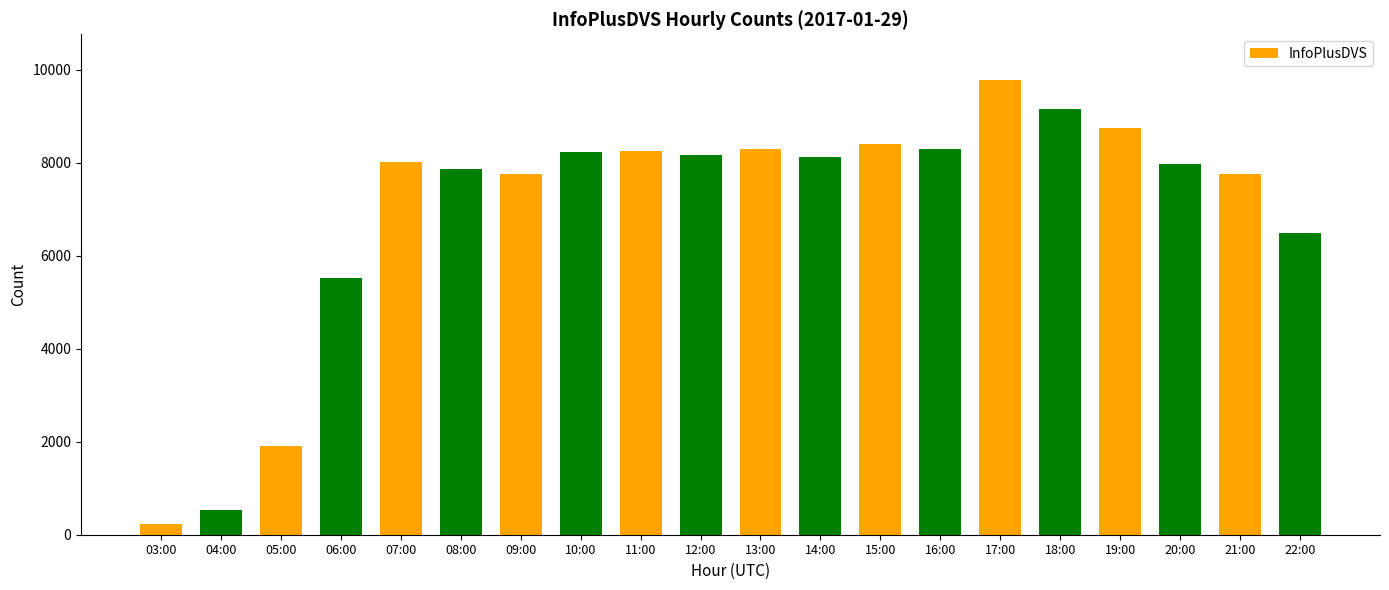

What is the label of the 6th bar from the right?

17:00